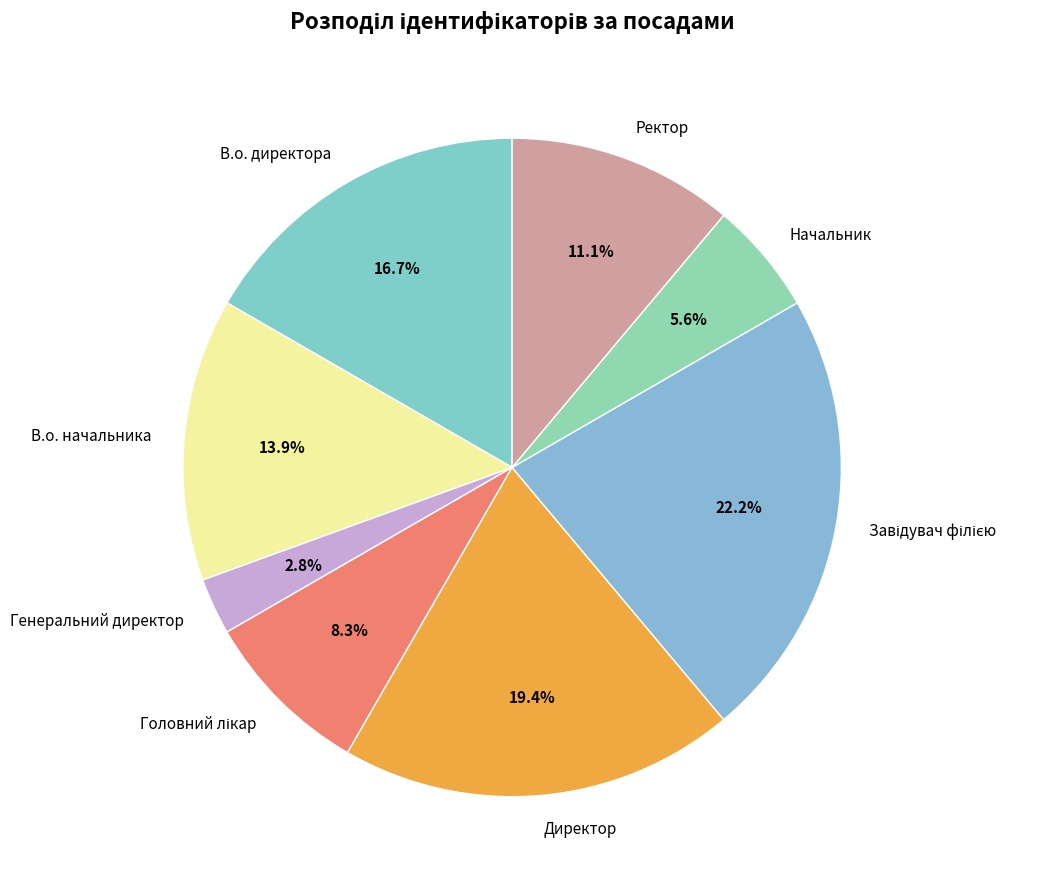

How much of the chart is everything except Начальник?

94.4%